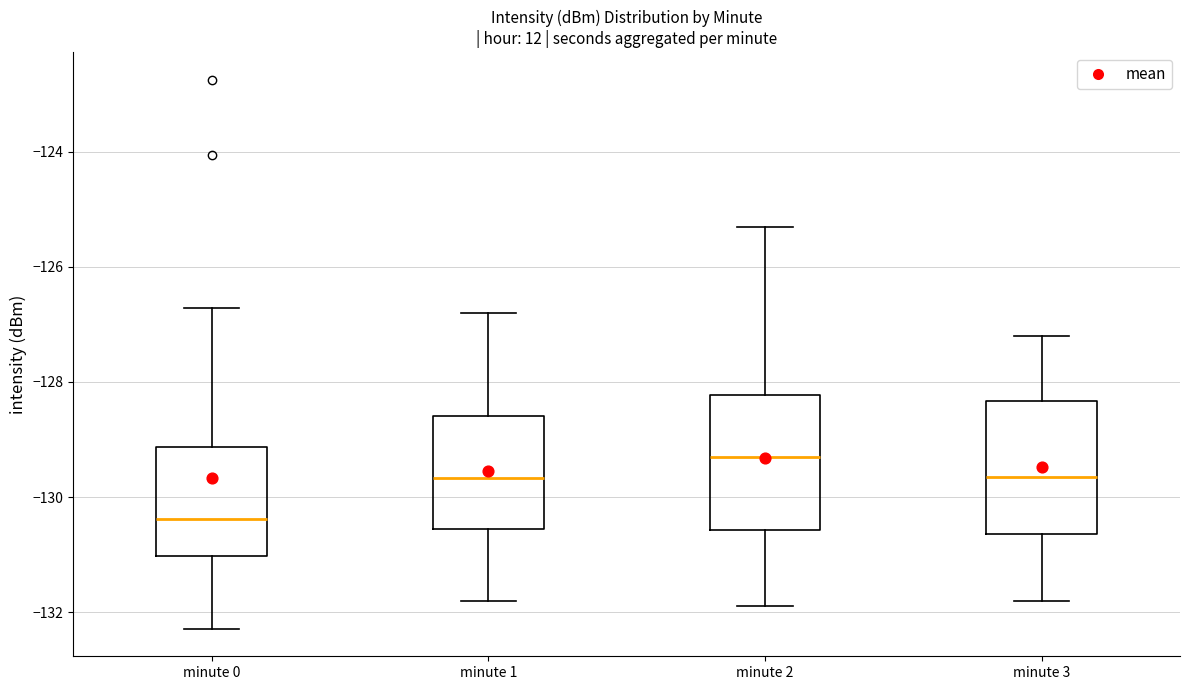

Where does the lower whisker of the box for minute 2 end on the y-axis? The values are not printed on the chart, so give them approximately, as read against the axis.

-131.8